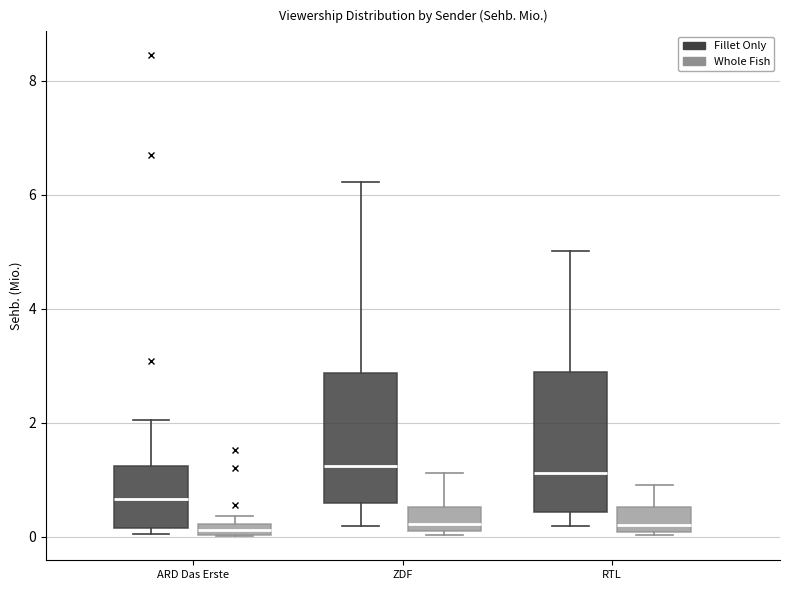

Where is the lower edge of the box for ZDF (Whole Fish) on the y-axis? The values are not printed on the chart, so give them approximately, as read against the axis.

0.2